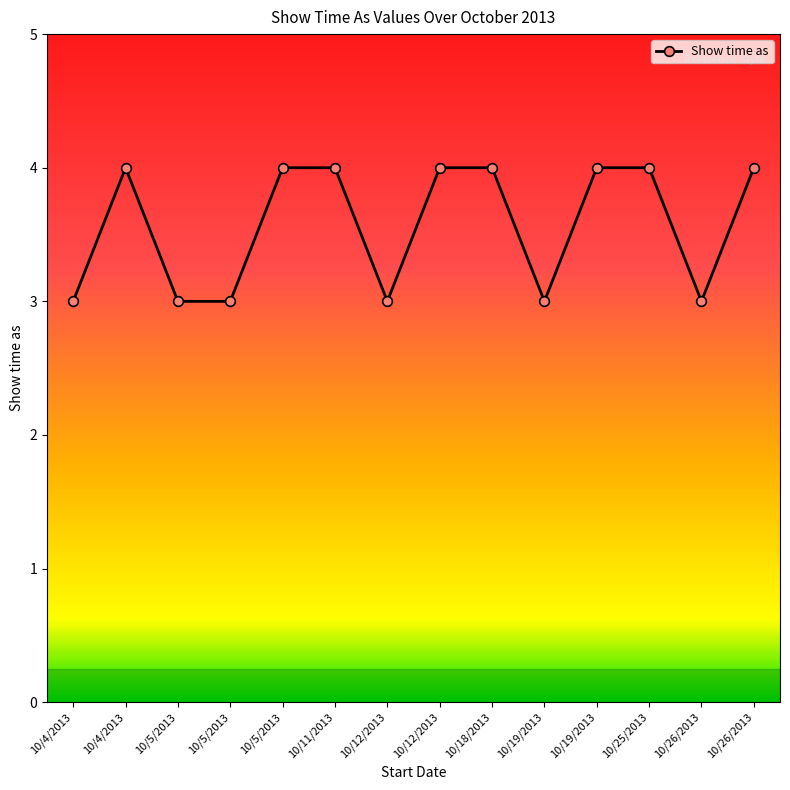

What is the change in value from 10/5/2013 to 10/12/2013?

+1